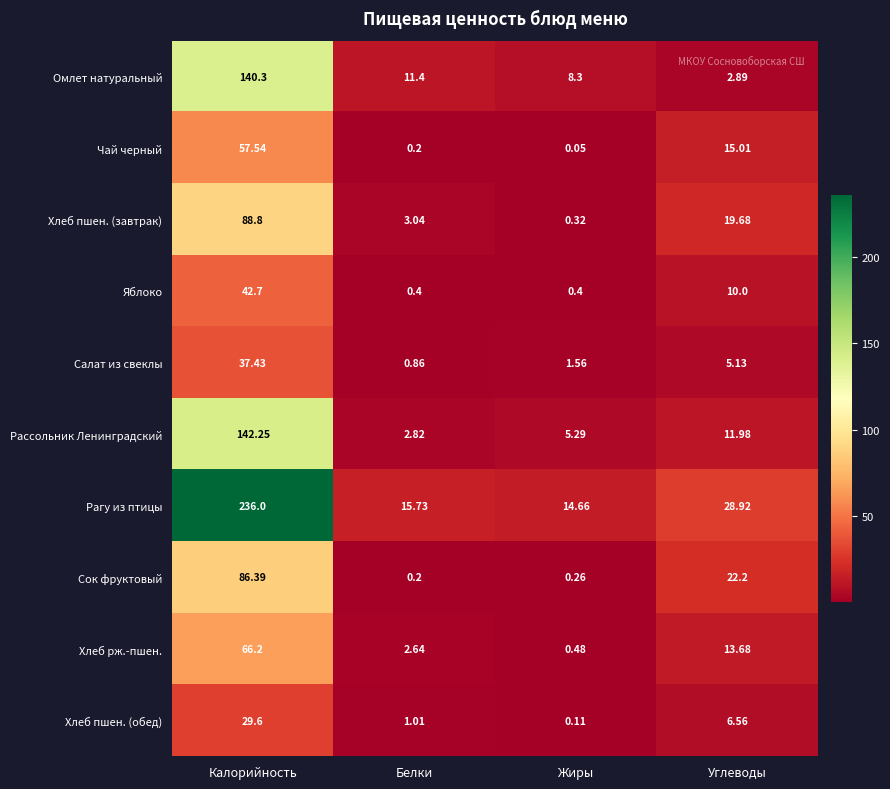

Rank the series by their maximum value, from highest to lowest.

Рагу из птицы, Рассольник Ленинградский, Омлет натуральный, Хлеб пшен. (завтрак), Сок фруктовый, Хлеб рж.-пшен., Чай черный, Яблоко, Салат из свеклы, Хлеб пшен. (обед)